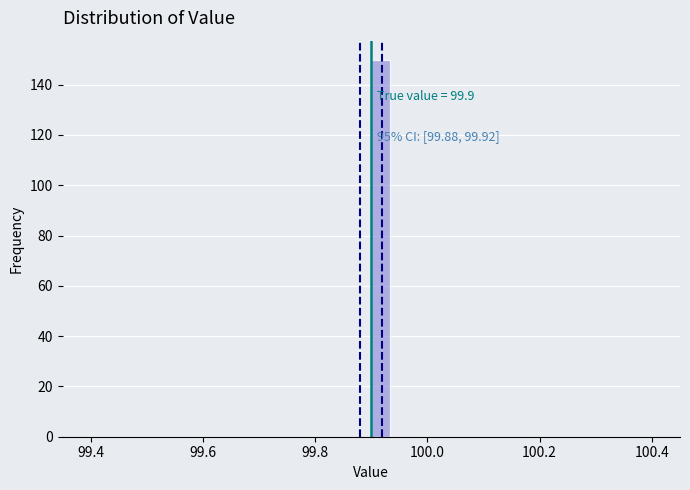

Around what value on the x-axis is the tallest bar? Give the approximate position of its centre, as read against the axis.

99.92